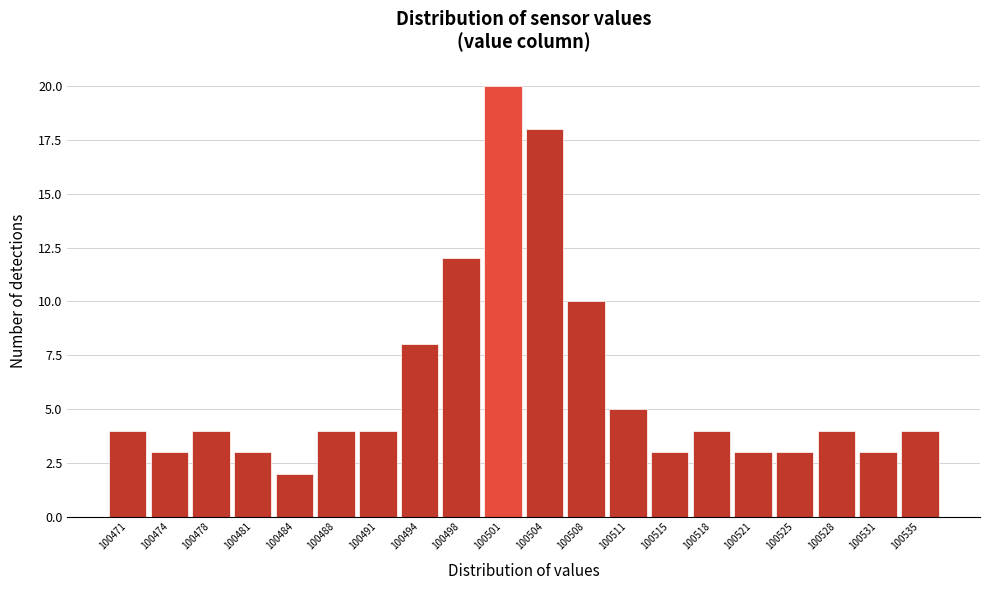

Reading right to left, list all the values displayed in this chart.

4	3	4	3	3	4	3	5	10	18	20	12	8	4	4	2	3	4	3	4